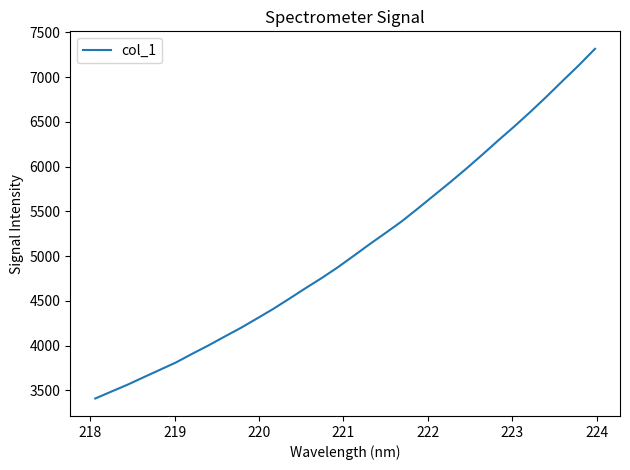

What is the minimum value shown in the chart?

3410.6